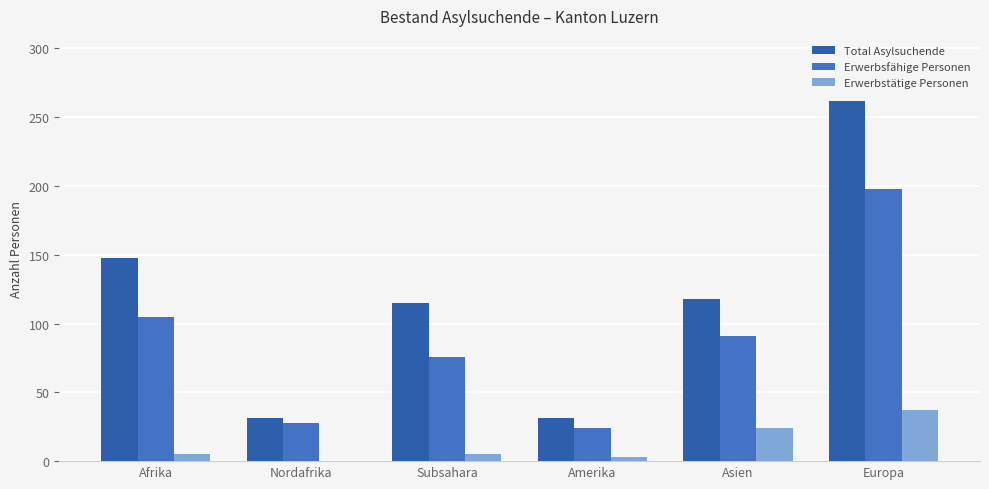

What is the value of the Total Asylsuchende bar at the 2nd from the left?

31